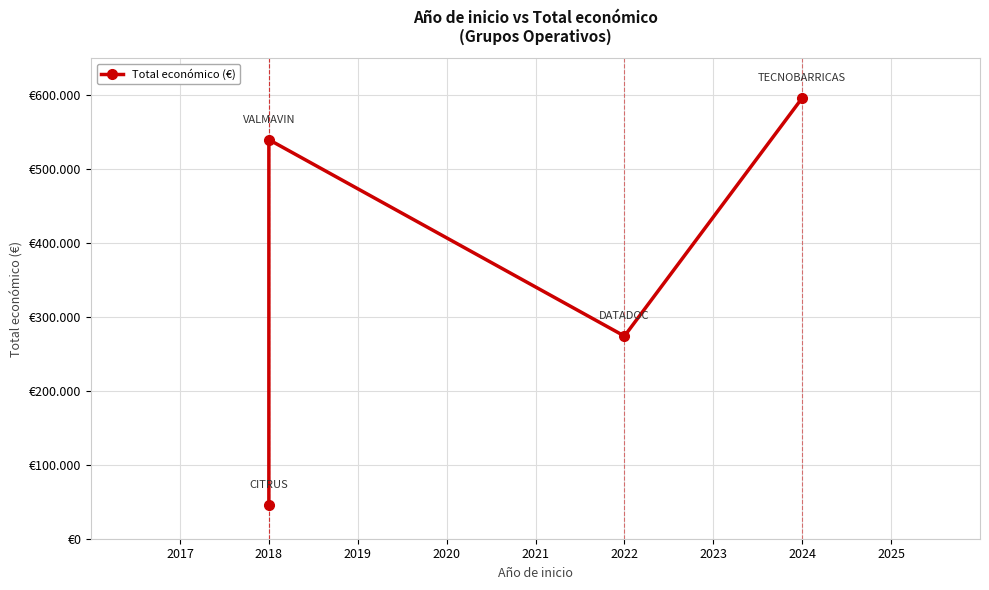

True or false: the data has more than 0 interior local peaks.

True